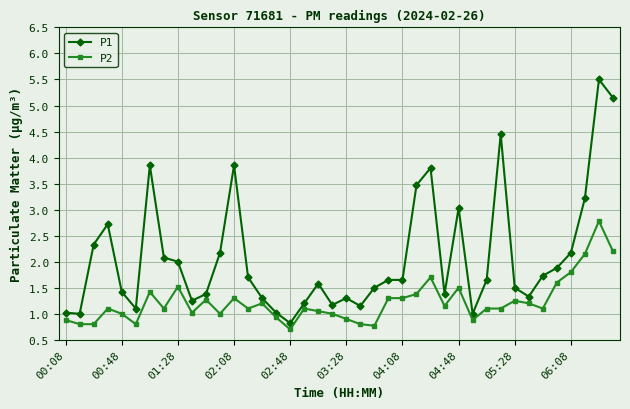

Which series has the widest spread of values?

P1